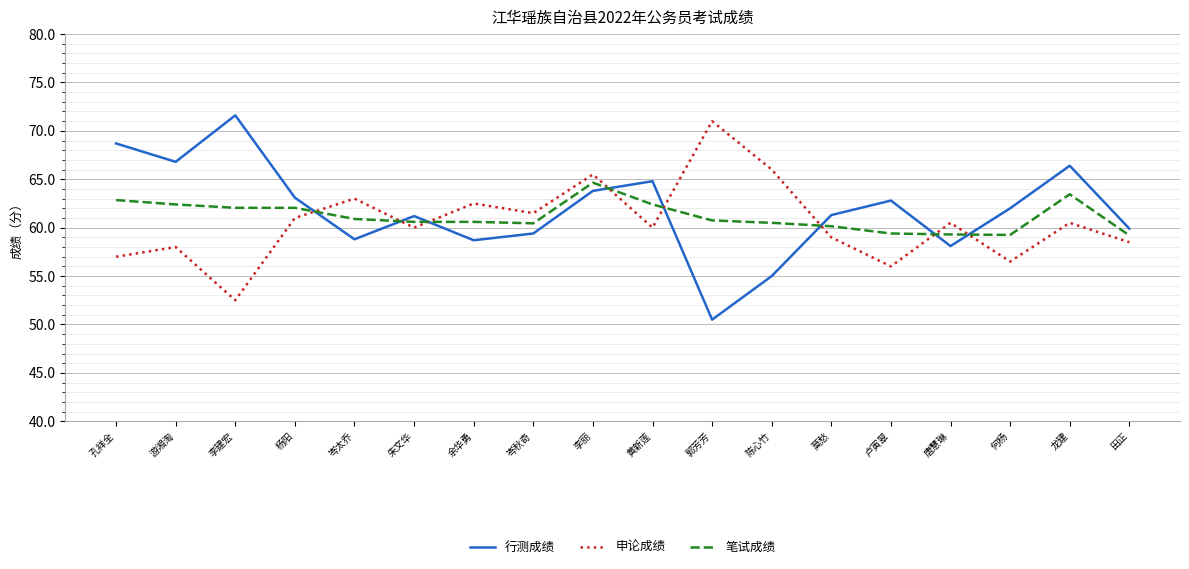

Does the chart display data point markers on the line(s)?

No